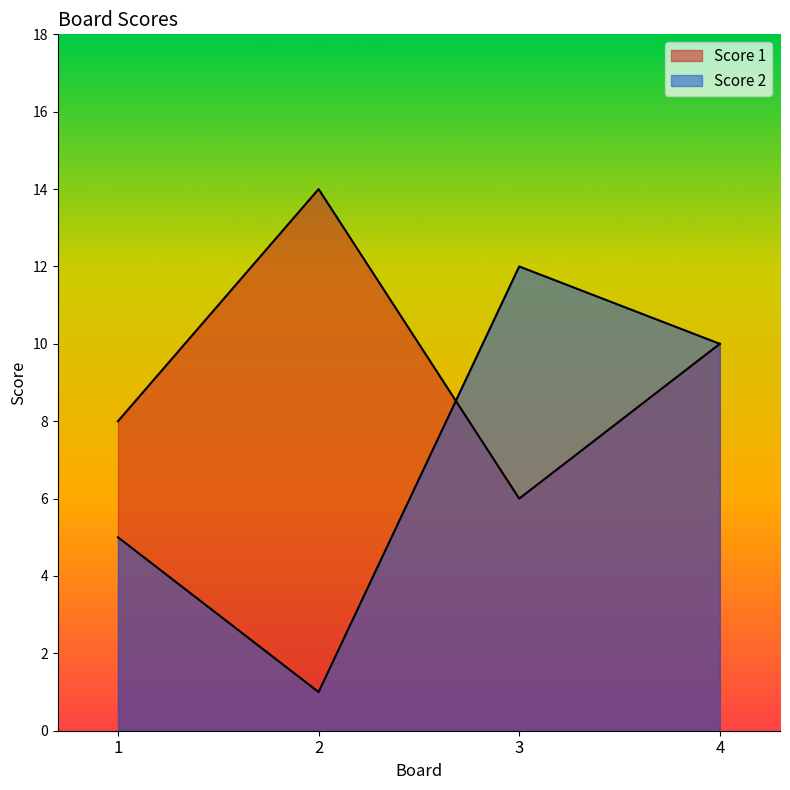

Where is Score 2 nearest to the value 6?

1